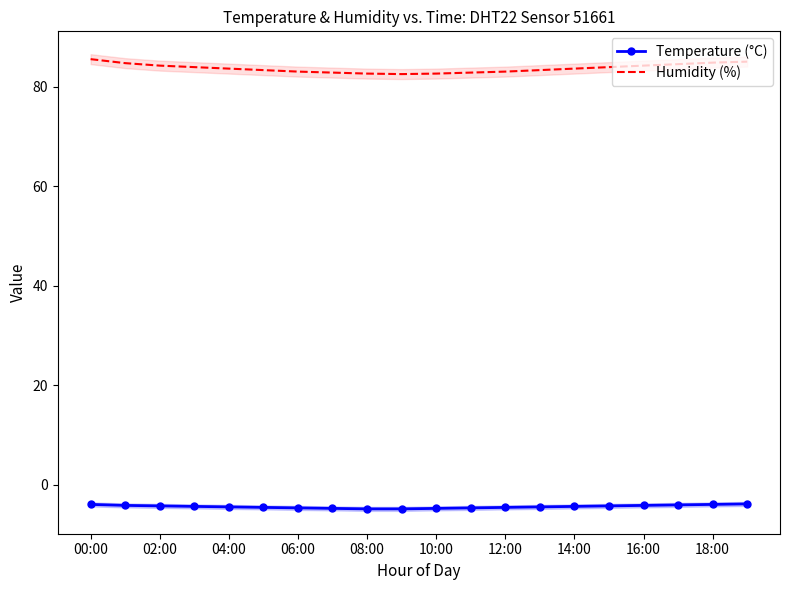

What is the minimum value for Humidity (%)?

82.5